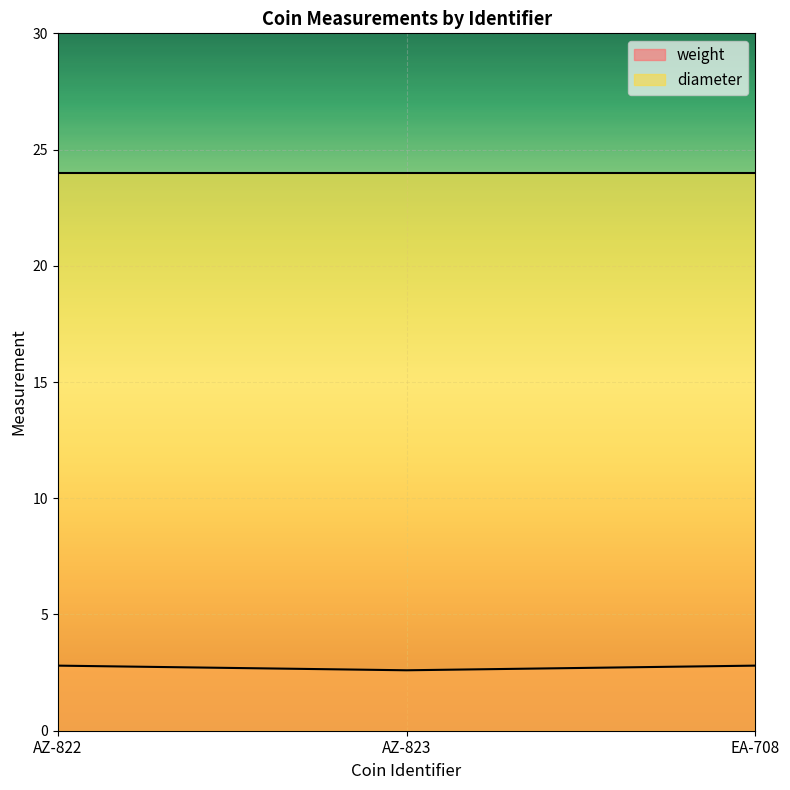

Does the chart display data point markers on the line(s)?

No